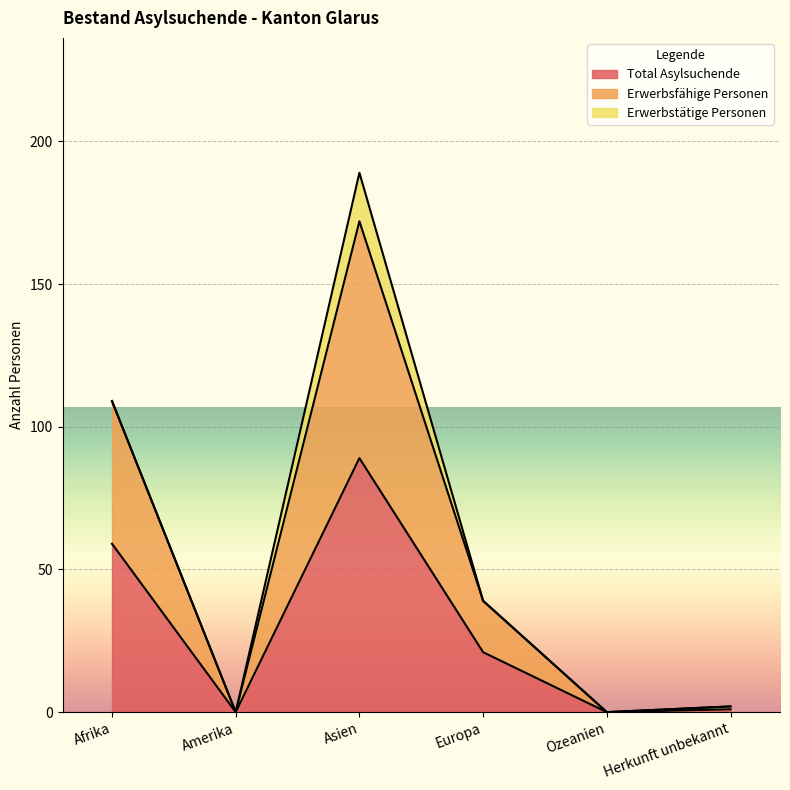

What is the total value across all series at Herkunft unbekannt?

3